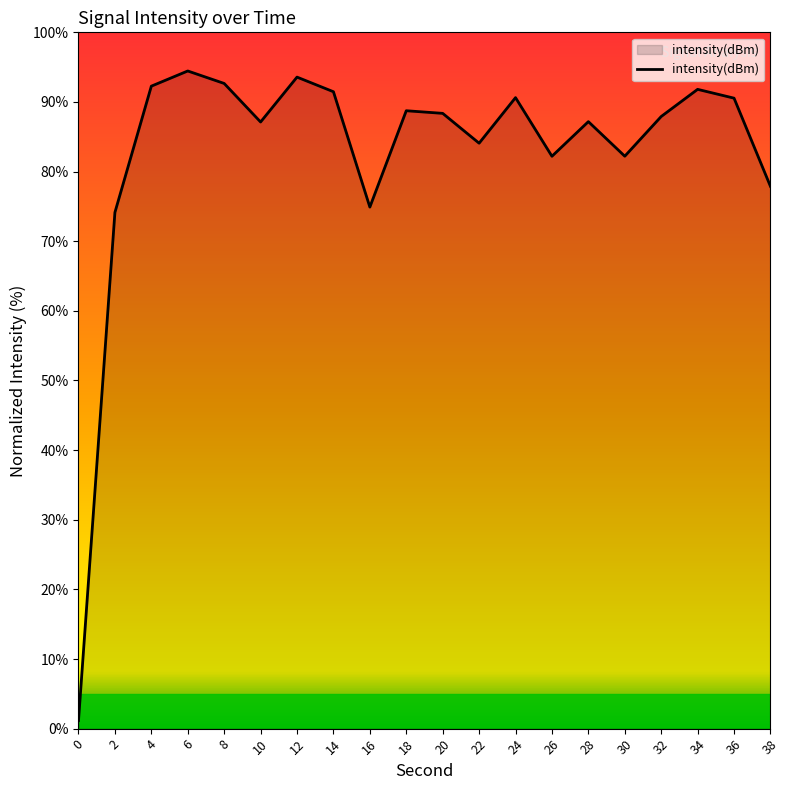

What is the ratio of the value at 28 to the value at 32?

1.0